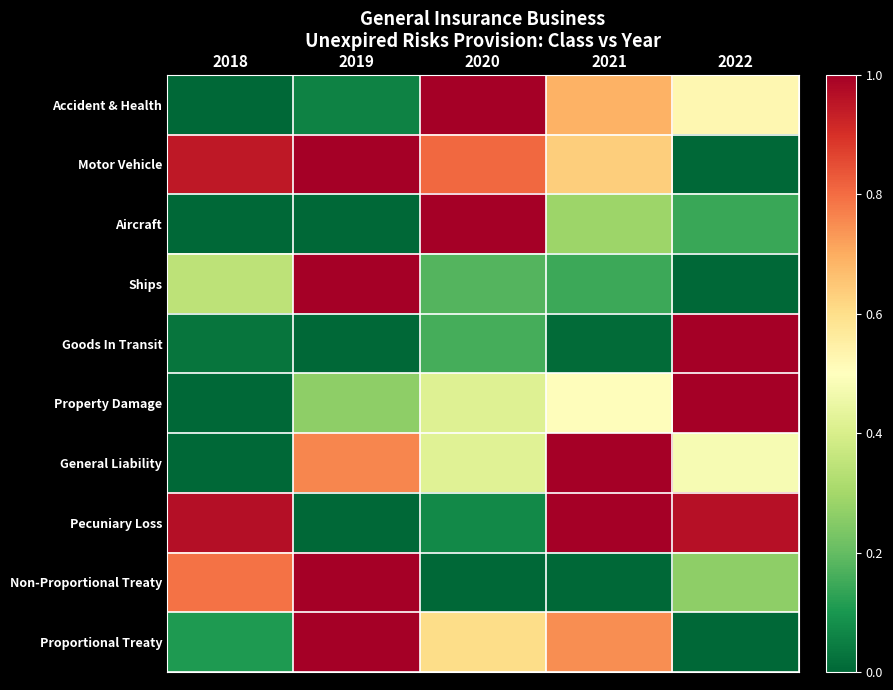

Which category has the lowest value across all series?

2018